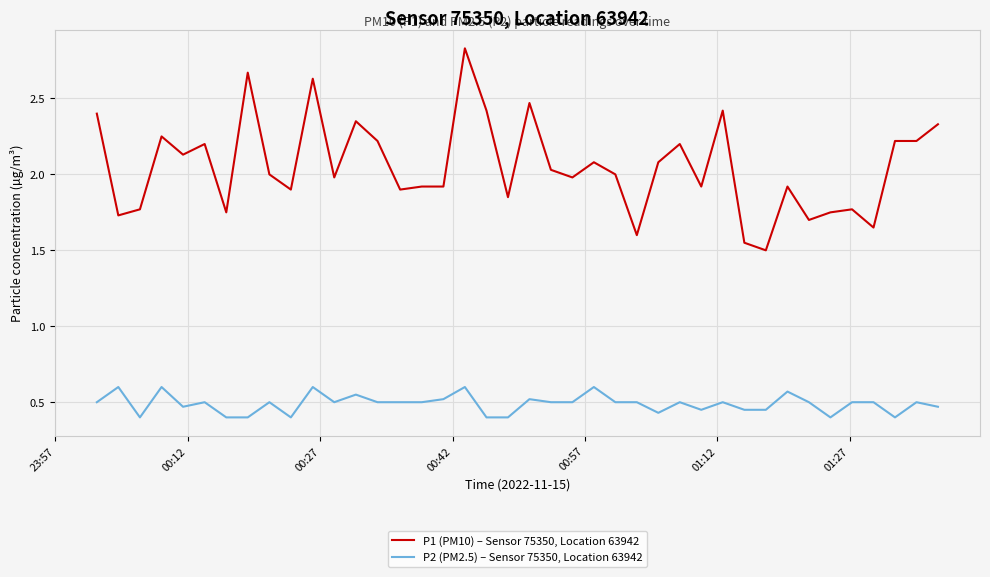

What is the difference between the maximum and minimum values in the P1 (PM10) – Sensor 75350, Location 63942 series?

1.3